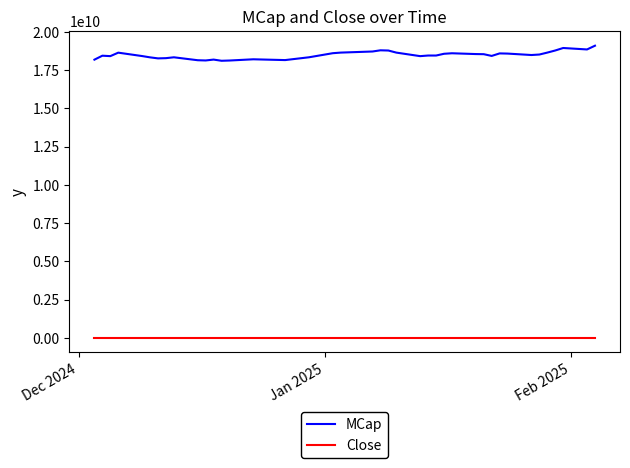

At how many categories does at least one series exceed 12736683482?

40